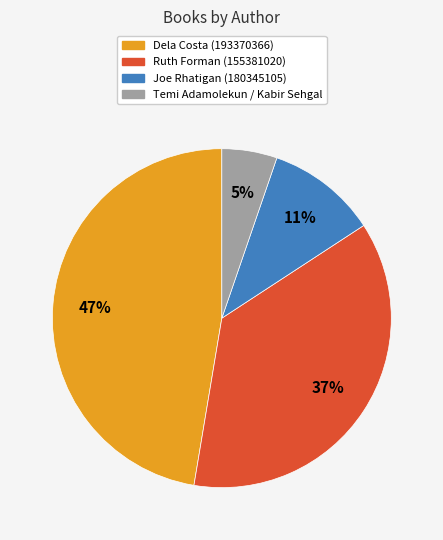

Count the number of slices in the pie.

4